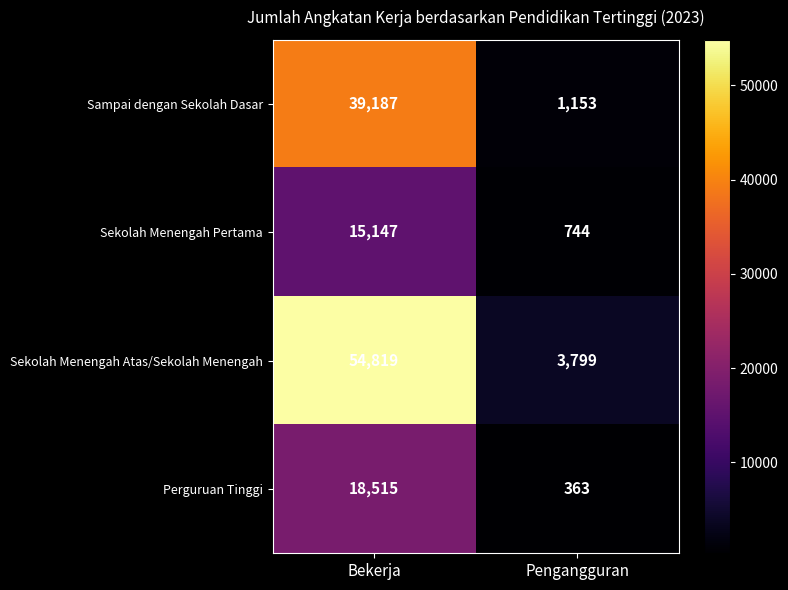

What is the total value across all series at Pengangguran?

6059